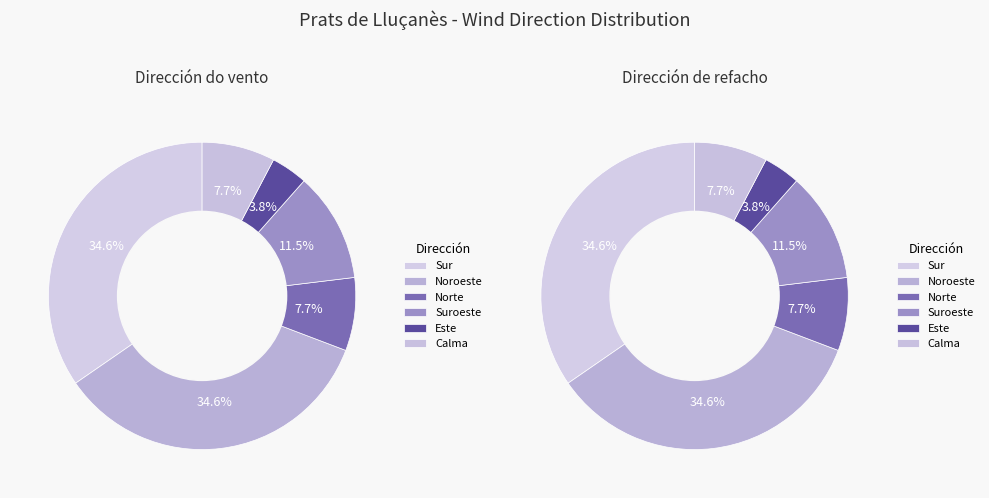

Approximately how many times larger is the value at Noroeste compared to Este?

9.0